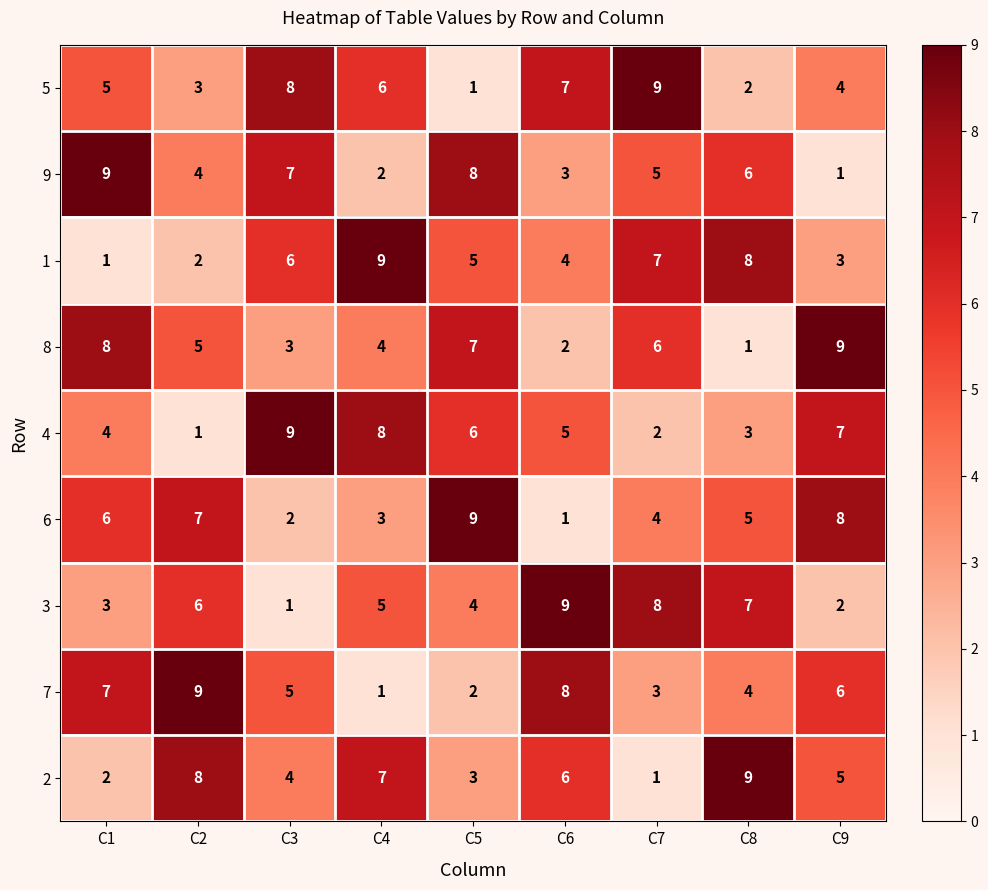

What is the sum of all 2 values?

45